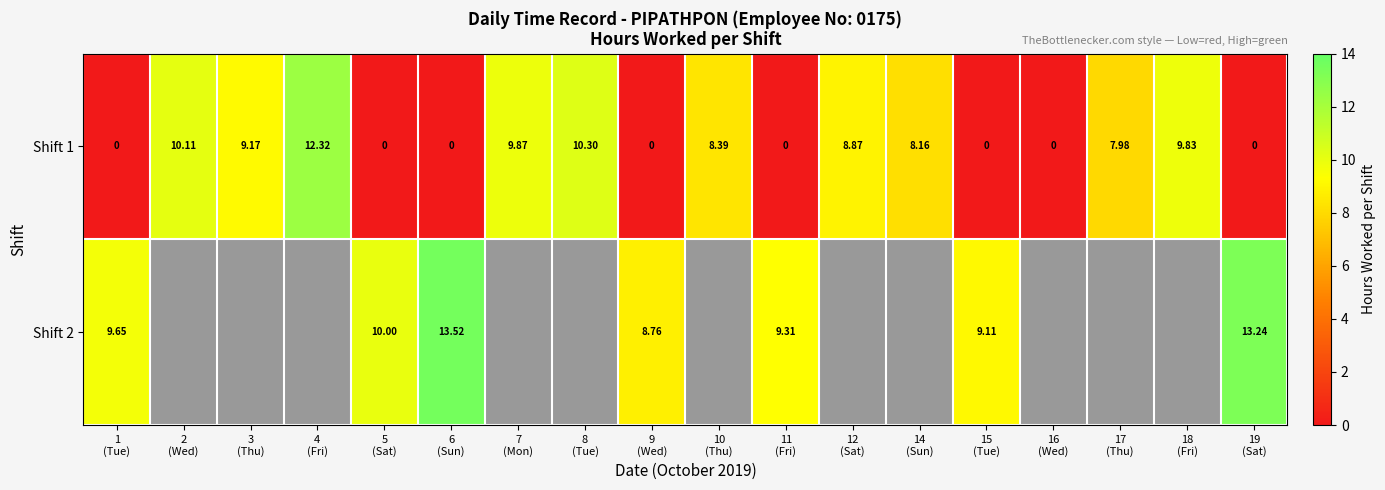

The value of Shift 2 at 1 (Tue) is 9.7. True or false?

True